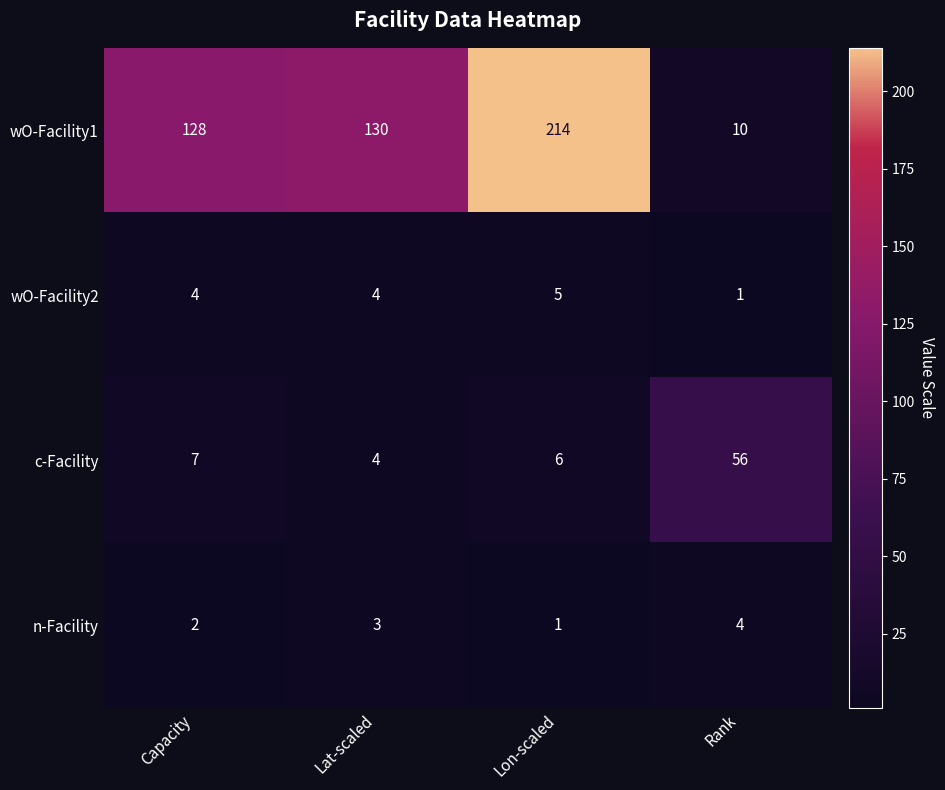

What is the approximate value of wO-Facility2 at Lon-scaled?

5